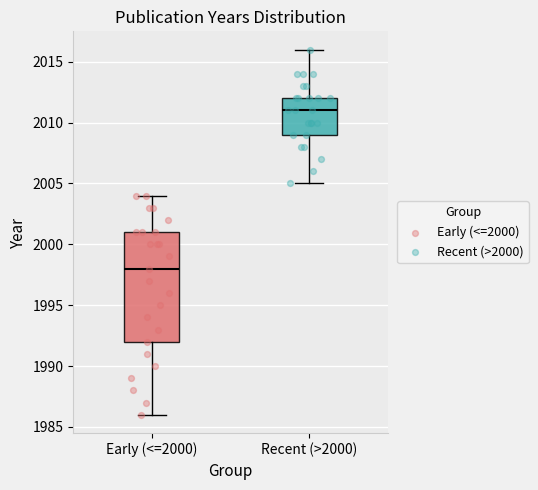

Which box is the tallest, from its lower edge to its upper edge?

Early (<=2000)